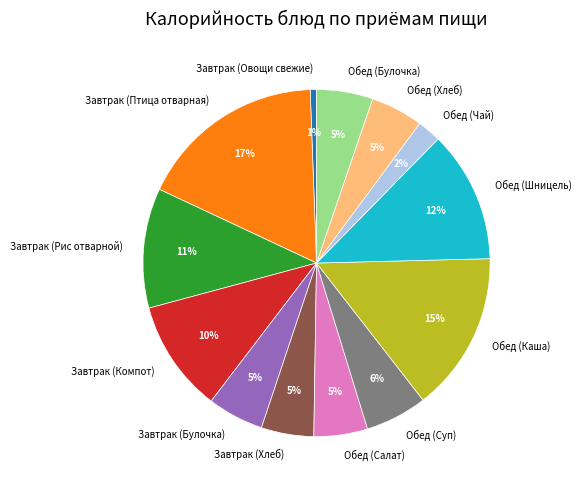

Between Обед (Шницель) and Завтрак (Птица отварная), which is larger?

Завтрак (Птица отварная)